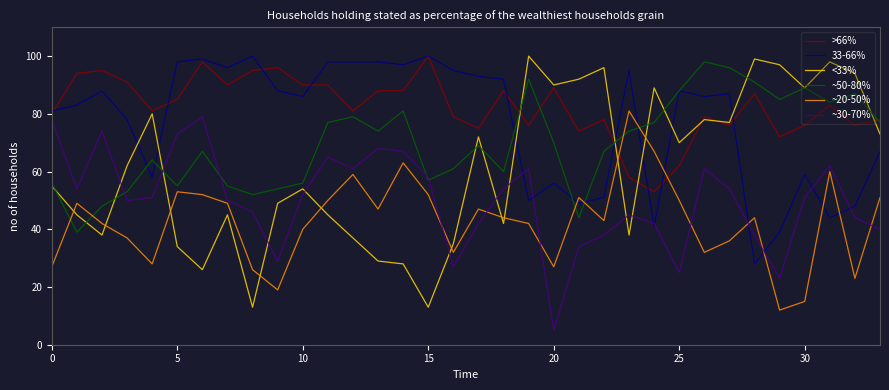

Which series has the largest total across all categories?

>66%